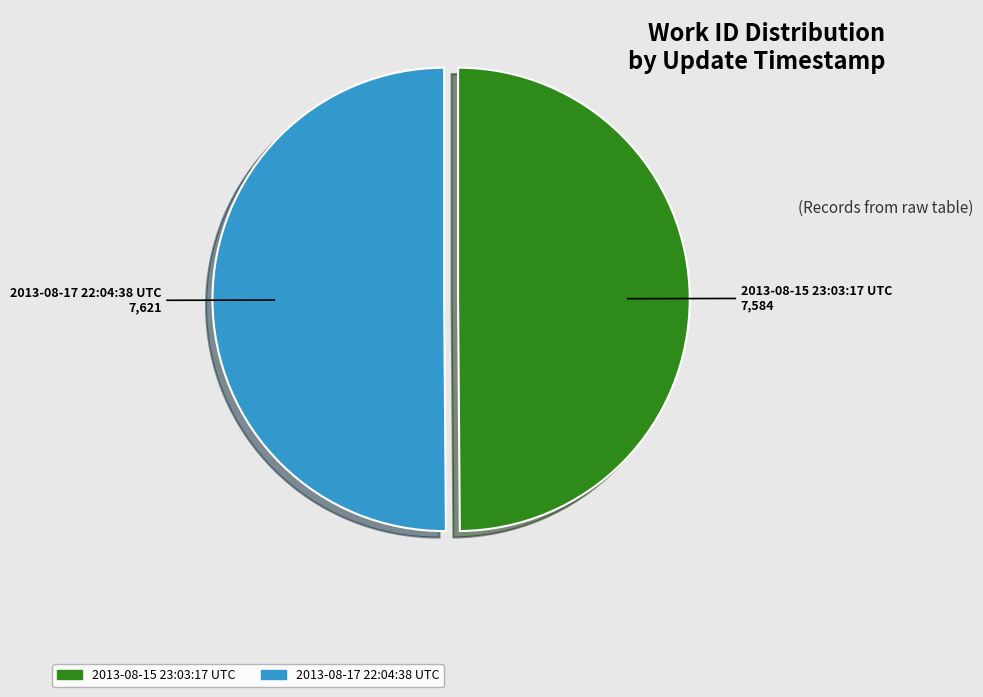

Is it true that 2013-08-15 23:03:17 UTC is 35% of the pie?

False